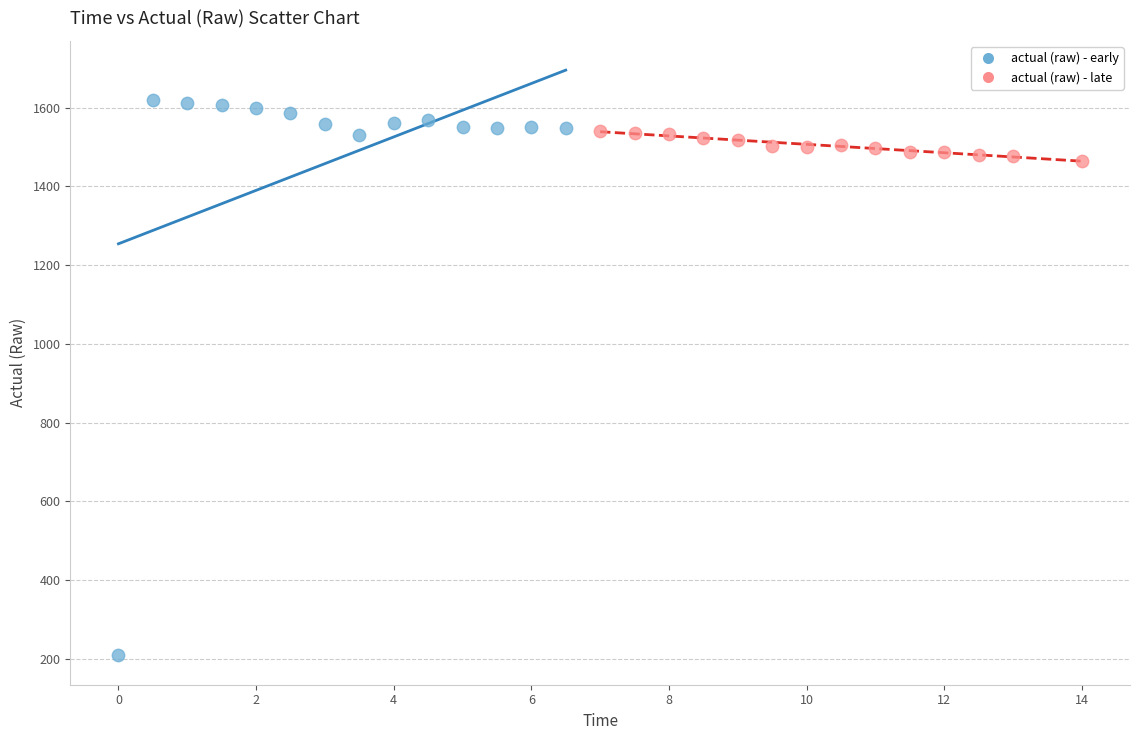

Which series has the widest spread of Y values?

actual (raw) - early